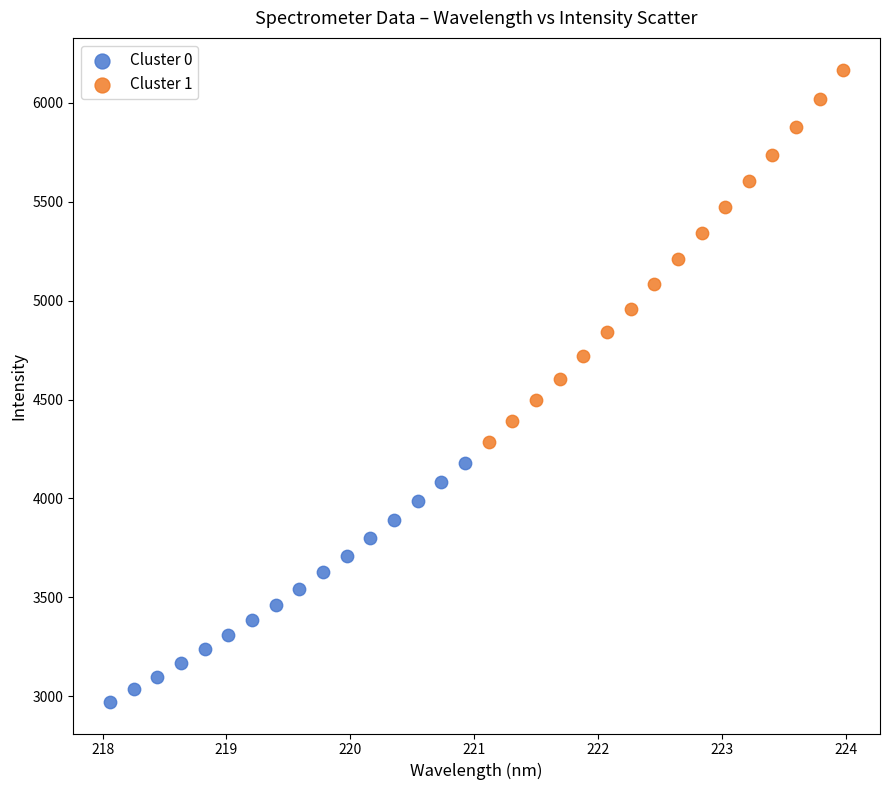

Which series reaches the minimum Y coordinate?

Cluster 0